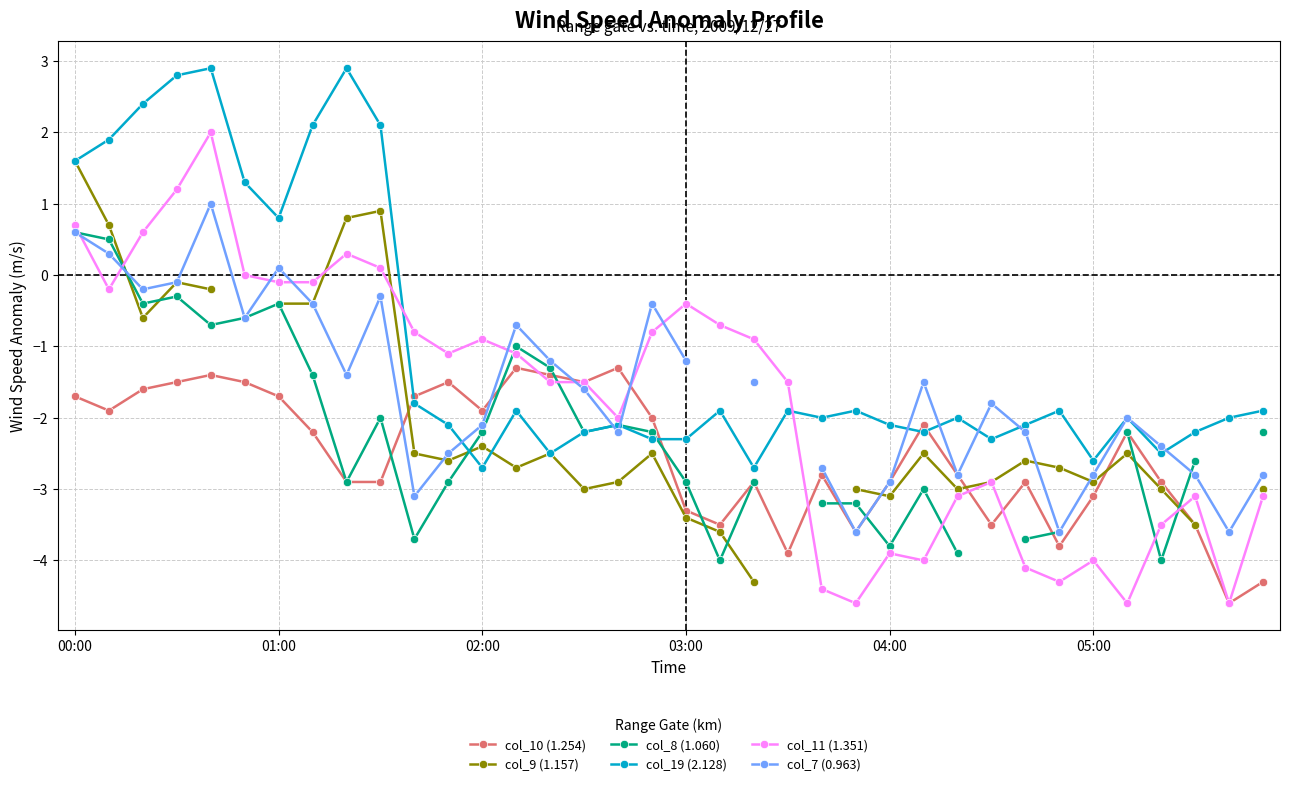

True or false: col_19 (2.128) has more than 0 points higher than both neighbors.

True